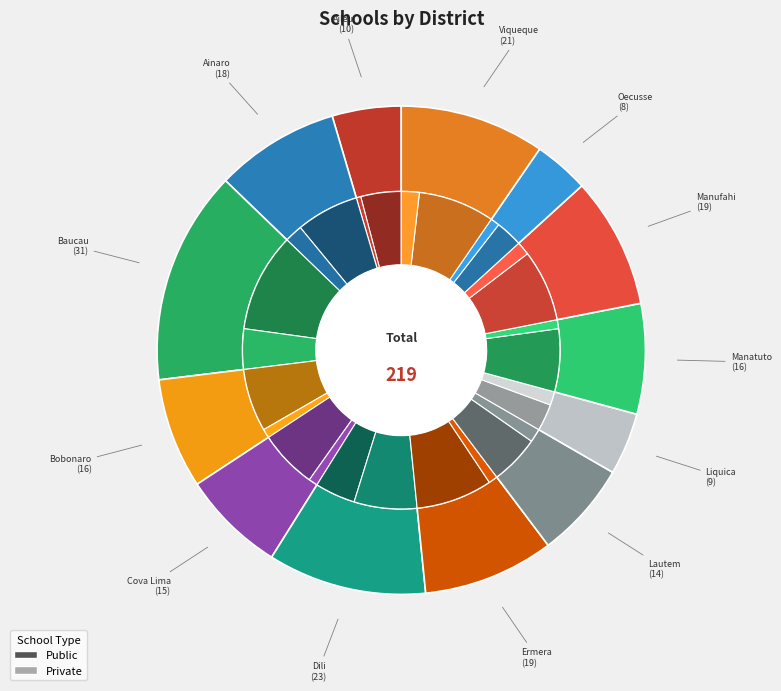

What percentage do 3 and 9 together represent?

14.6%